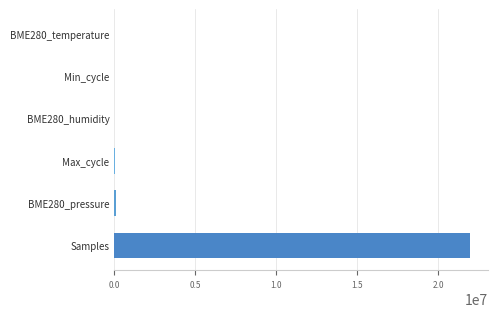

What is the average value?

3677127.9